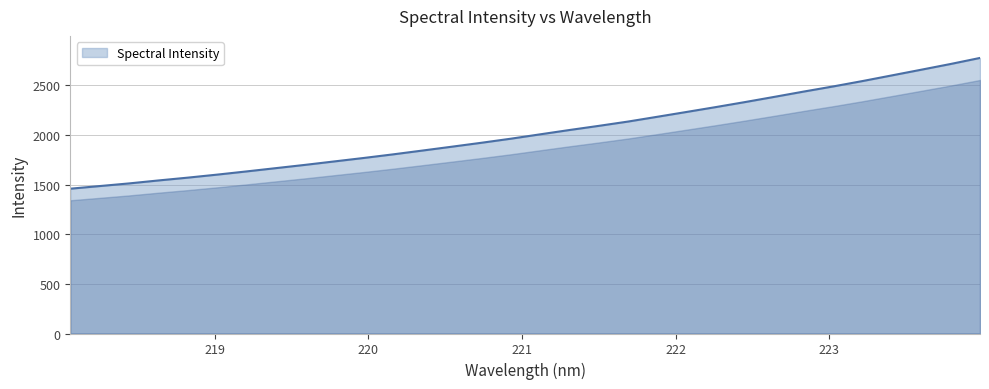

What is the smallest value displayed?

1458.4